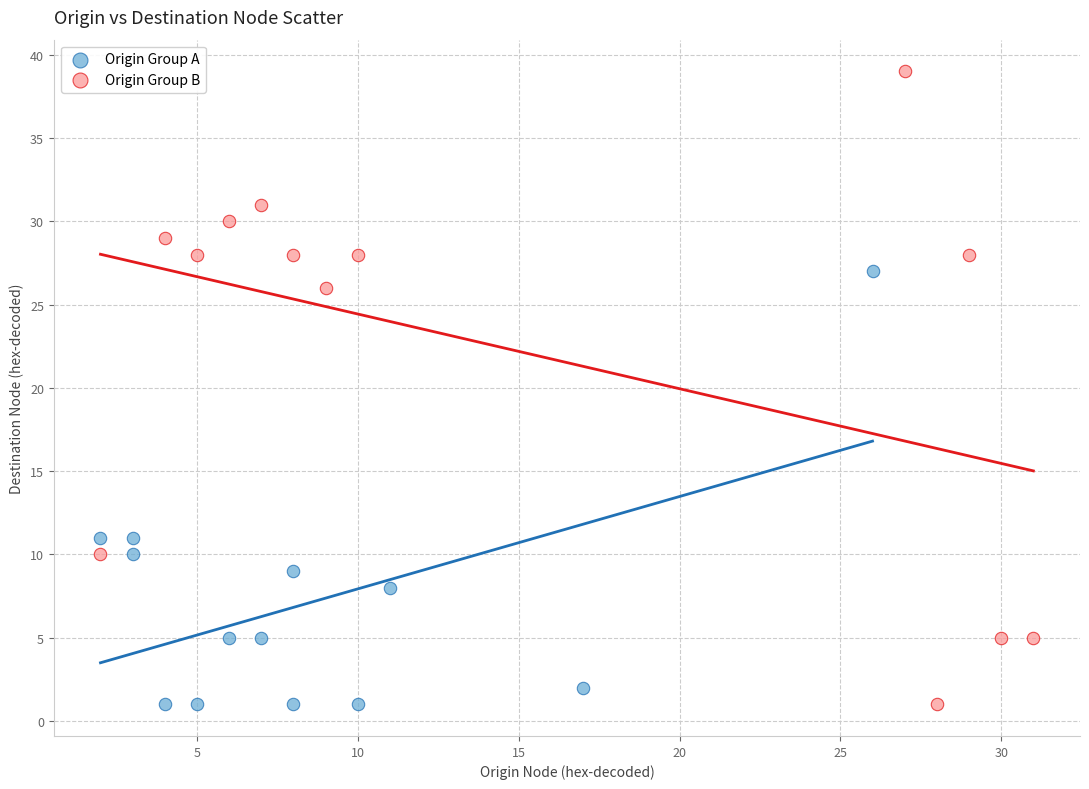

Which series reaches the maximum Y coordinate?

Origin Group B